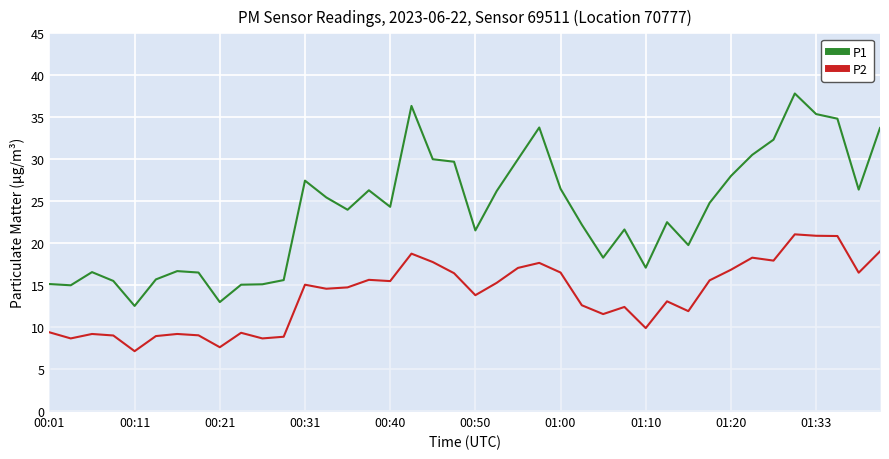

Is this an area chart (filled region under the line)?

No